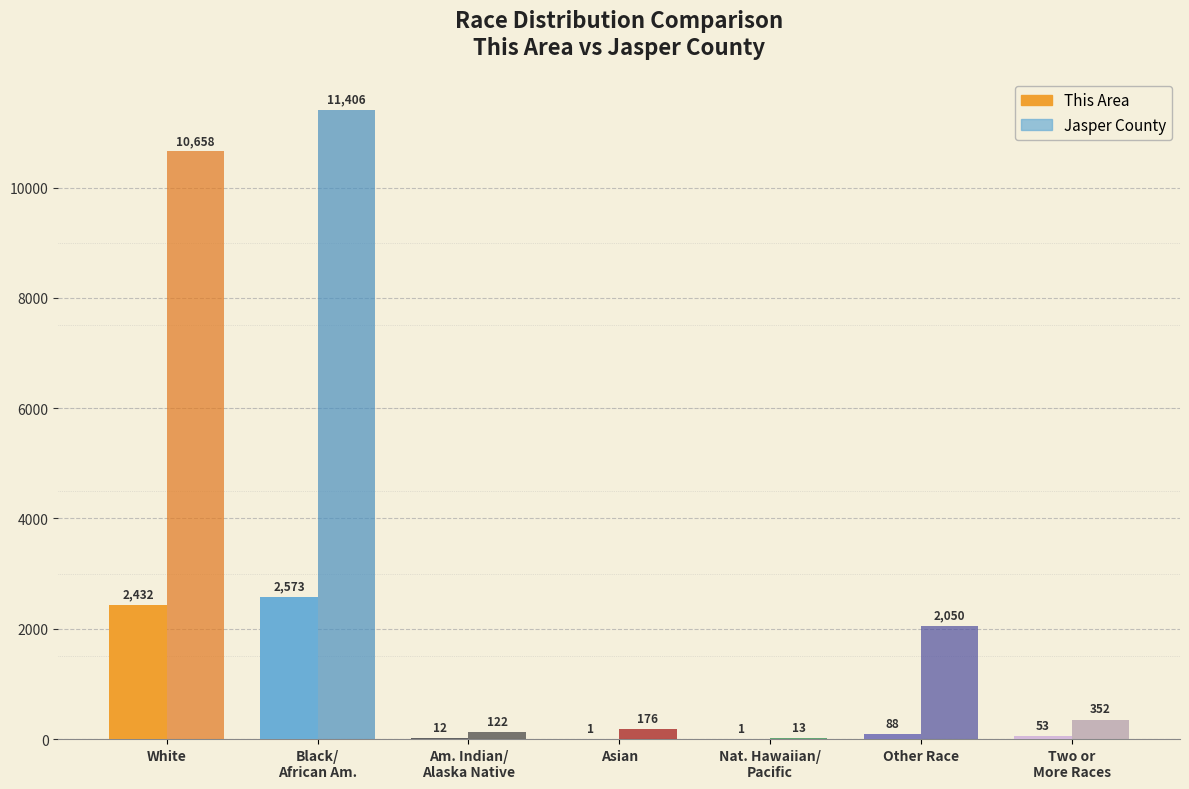

Which series has the largest total across all categories?

Jasper County